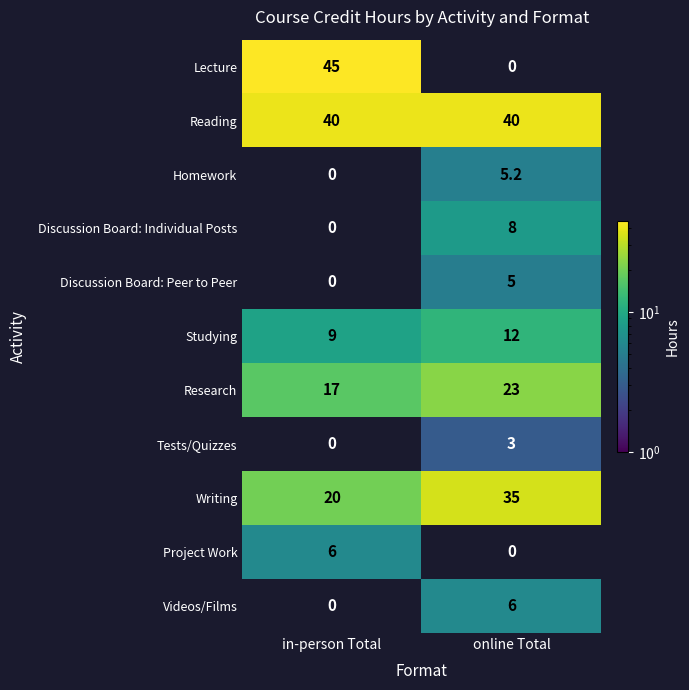

What is the highest value of the Reading series?

40.0